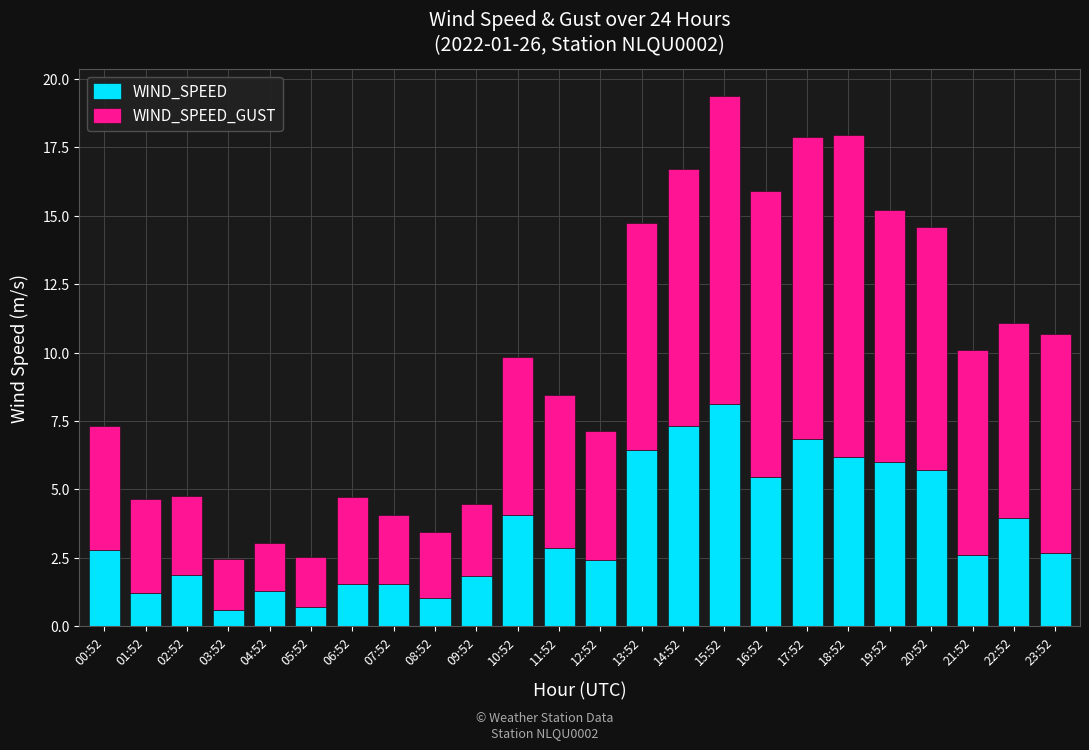

What is the sum of the WIND_SPEED values at 07:52 and 14:52?

8.9